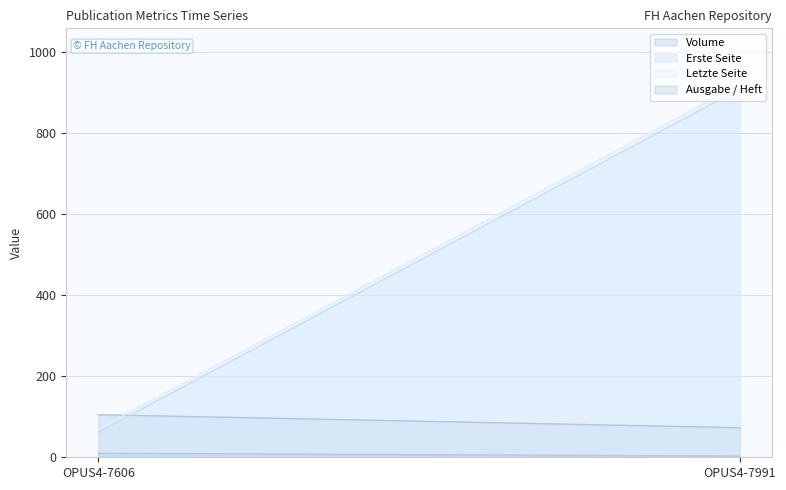

At which label does Letzte Seite reach its peak?

OPUS4-7991